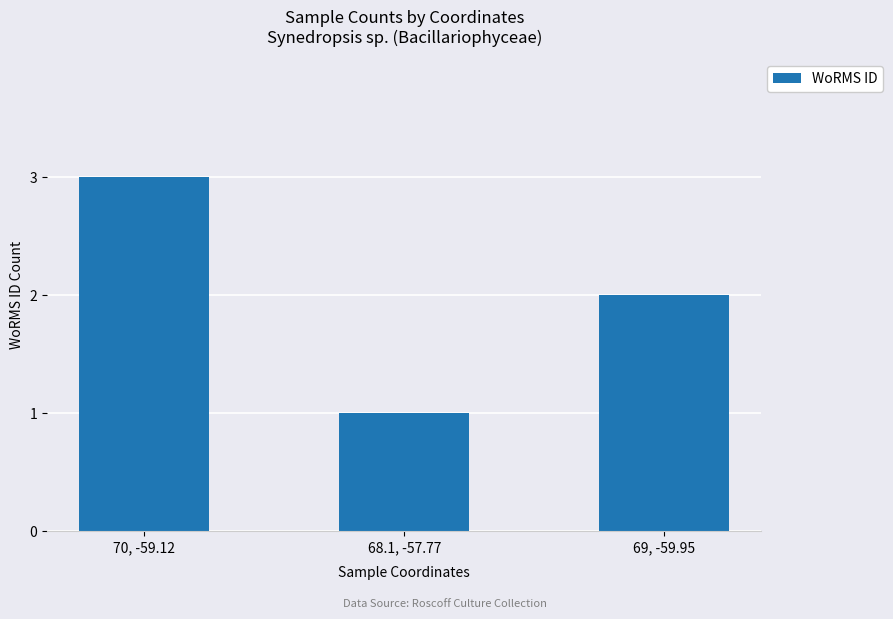

What is the label of the 3rd bar from the left?

69, -59.95